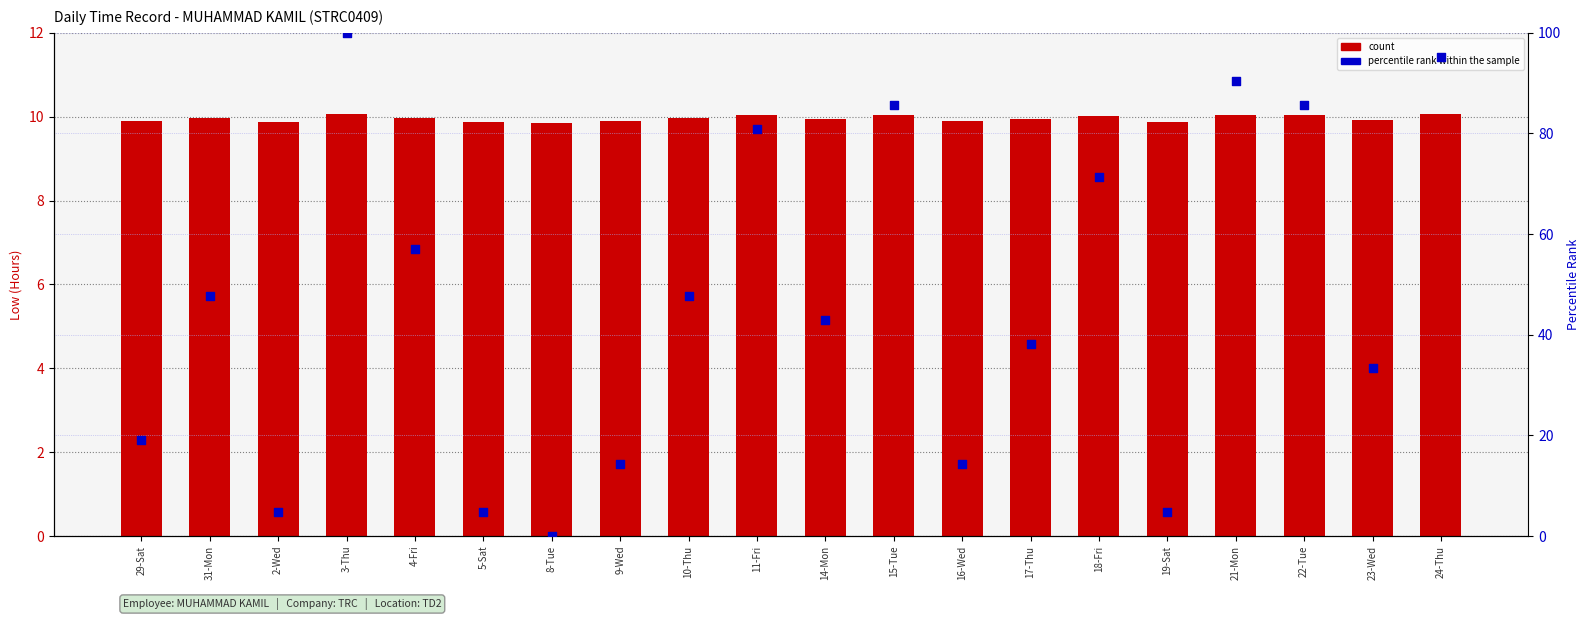

What is the total value across all series at 4-Fri?

67.1